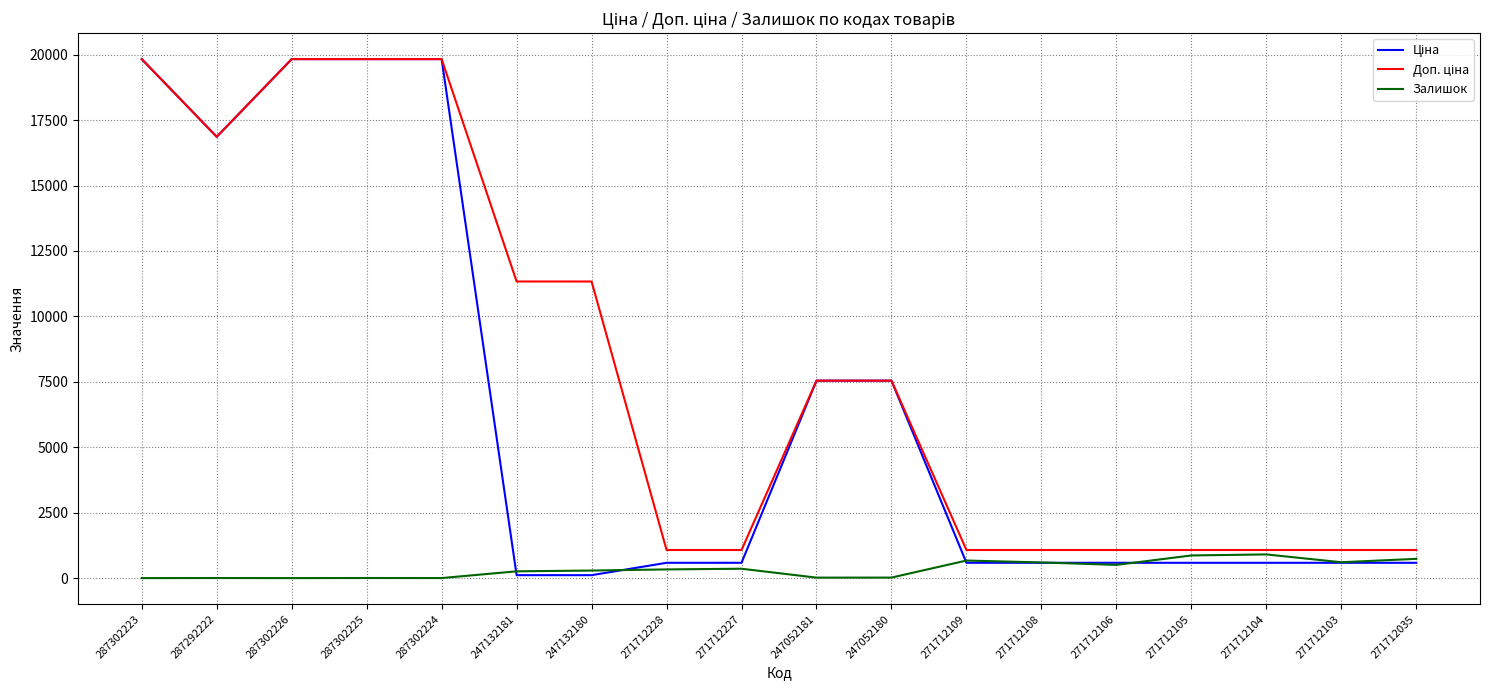

What is the maximum value for Залишок?

906.0